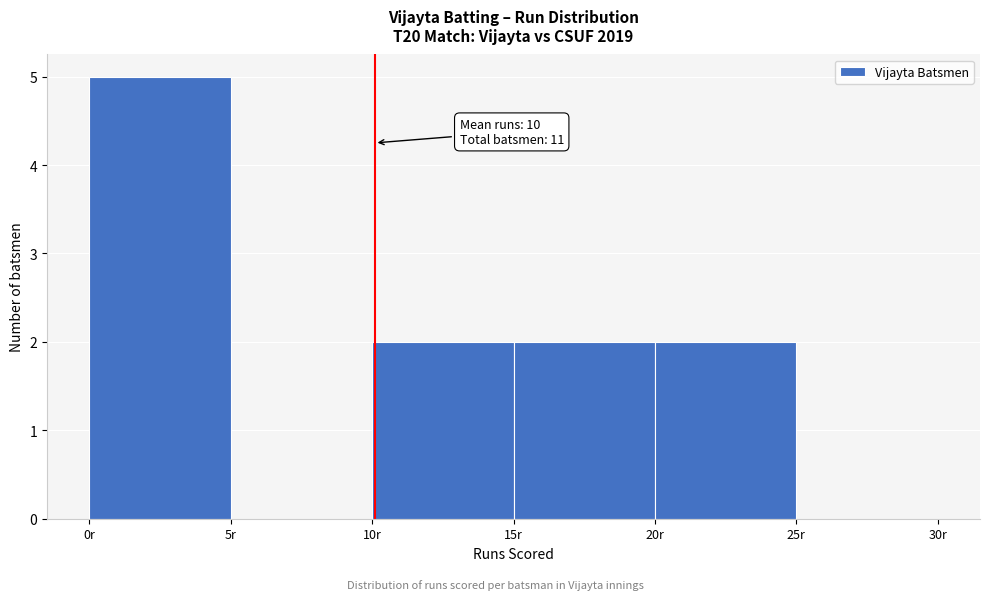

Over which range of the x-axis is the bar tallest?

0 to 5